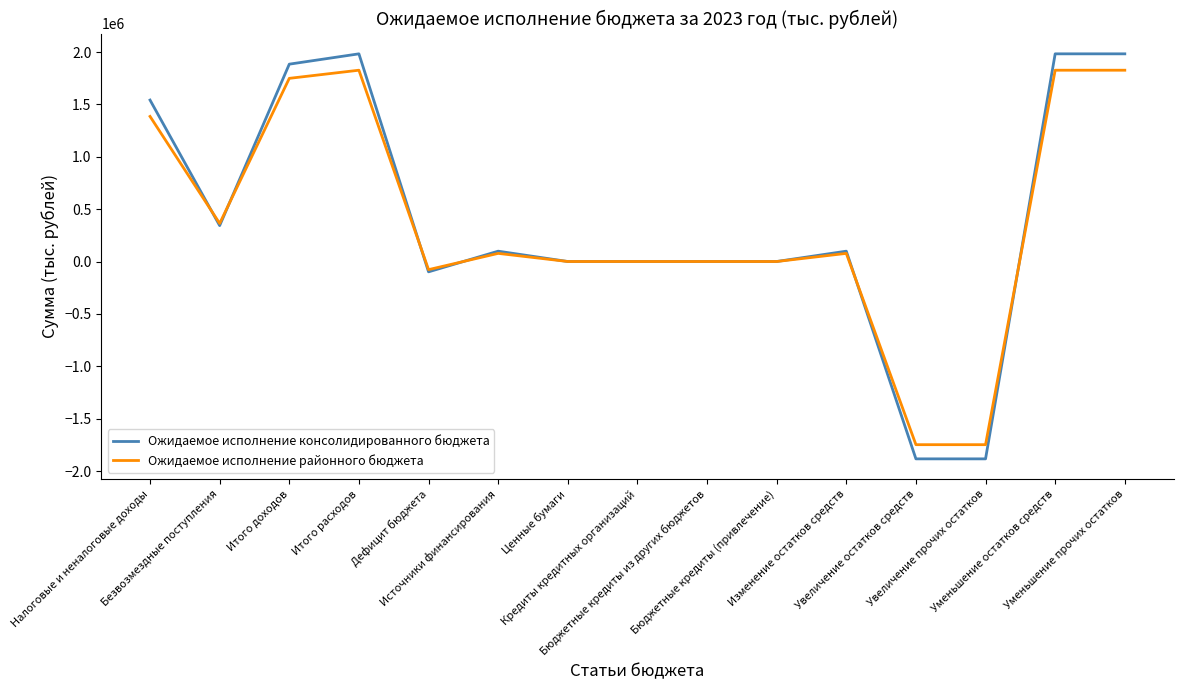

How many values in the Ожидаемое исполнение районного бюджета series are below 77666?

7